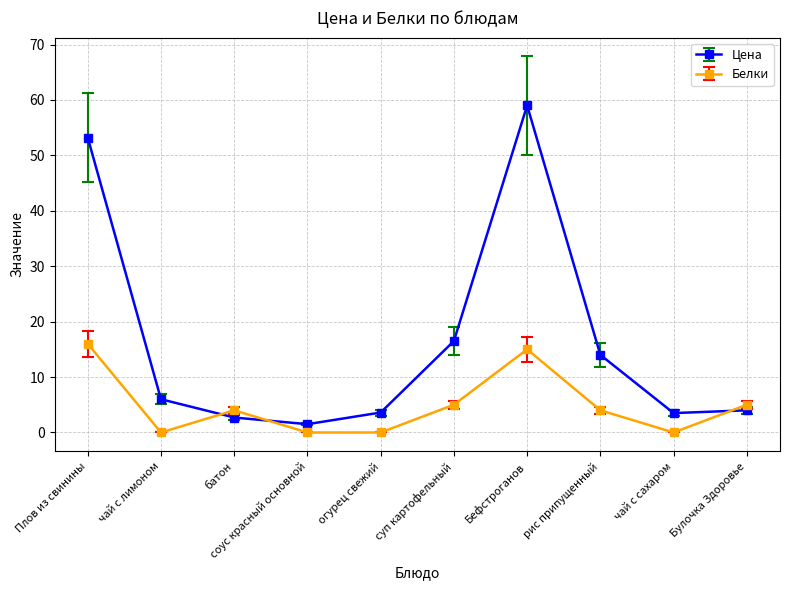

What is the sum of all Белки values?

49.0